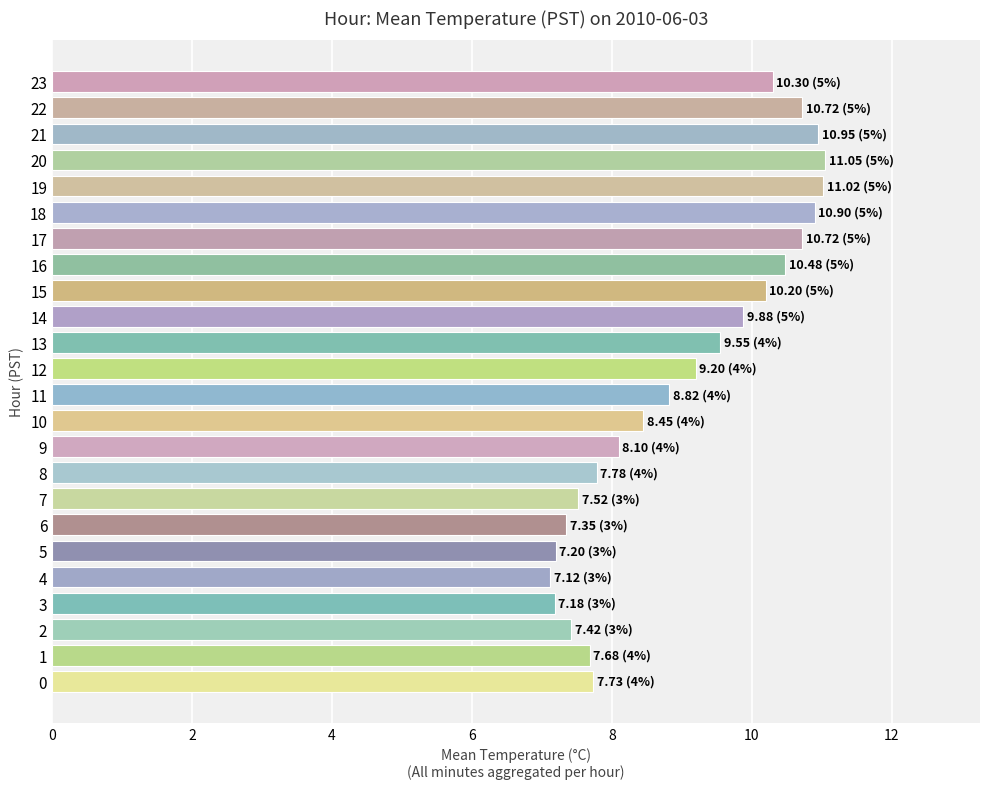

Which has a higher value, 22 or 21?

21